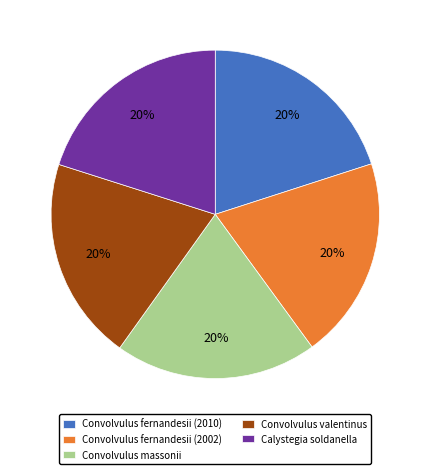

True or false: Convolvulus massonii accounts for 20% of the total.

True